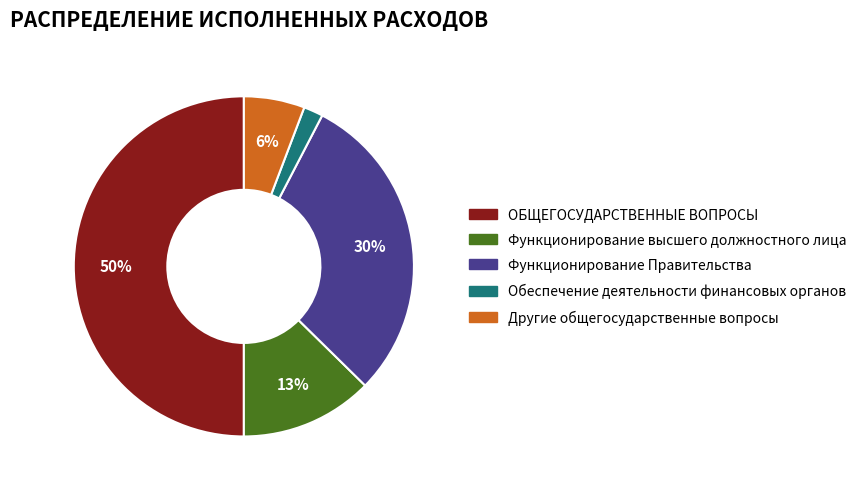

How many segments does this pie chart have?

5